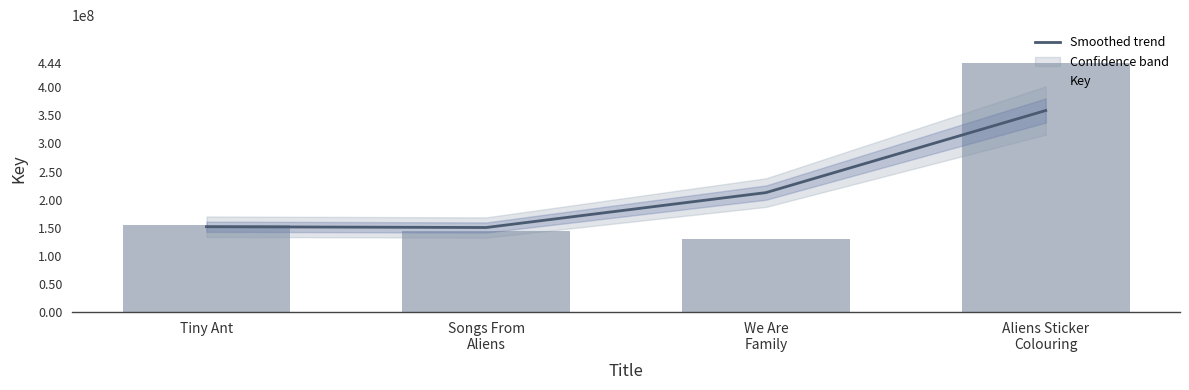

What is the maximum value shown in the chart?

444000443